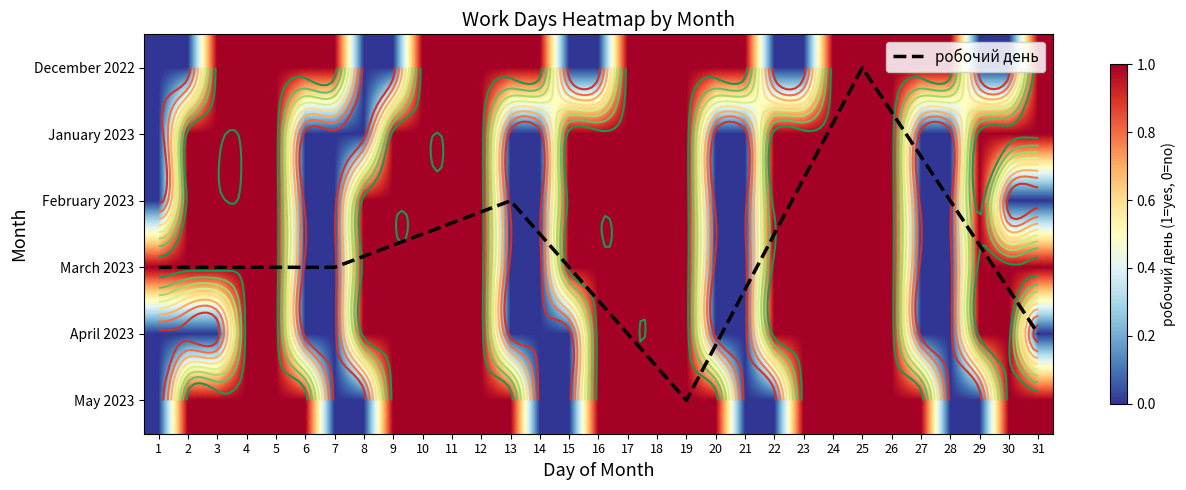

What is the sum of all February 2023 values?

20